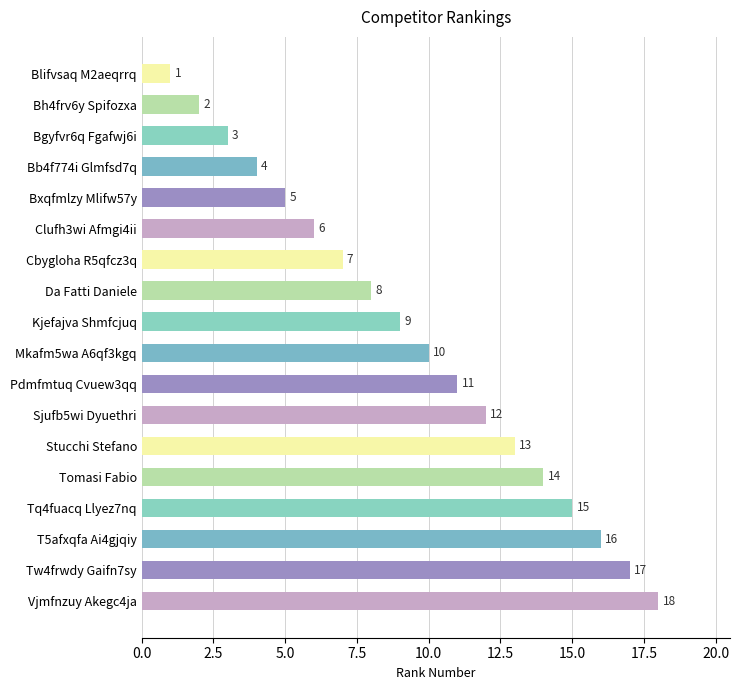

True or false: the data shows 3 at Bh4frv6y Spifozxa.

False